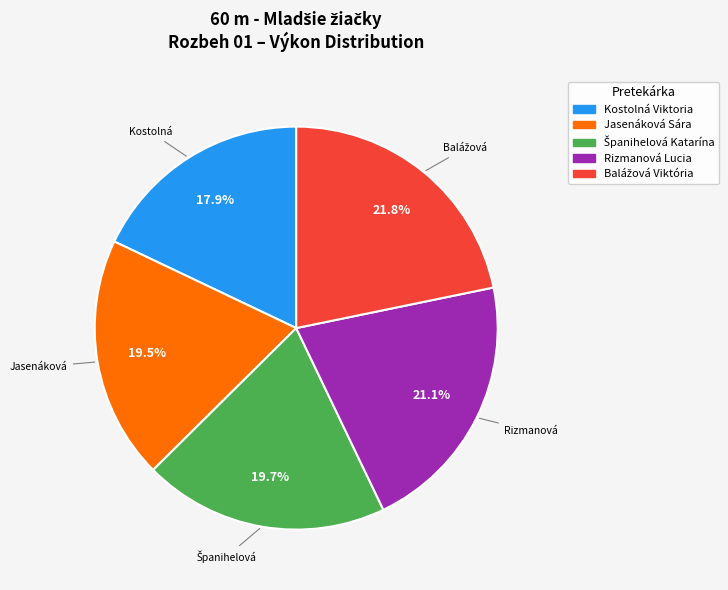

Which category has the smallest portion of the pie?

Kostolná Viktoria